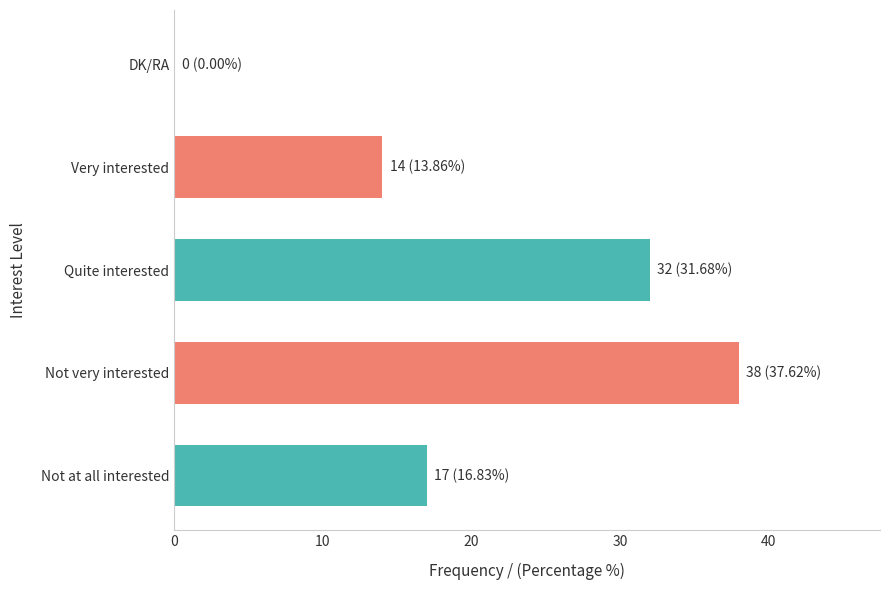

What is the greatest value displayed?

38